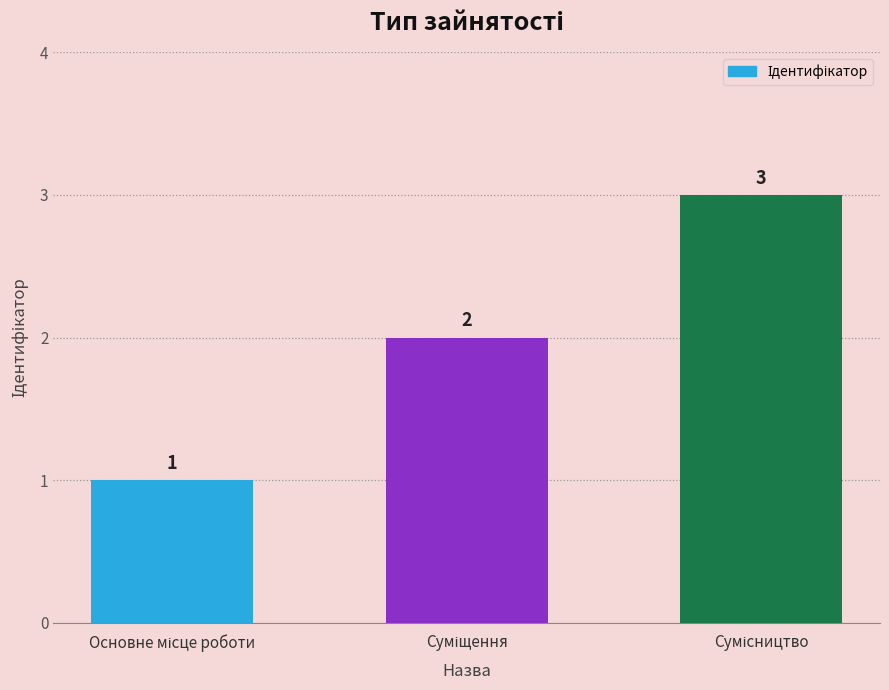

How many values are between 1 and 3?

3